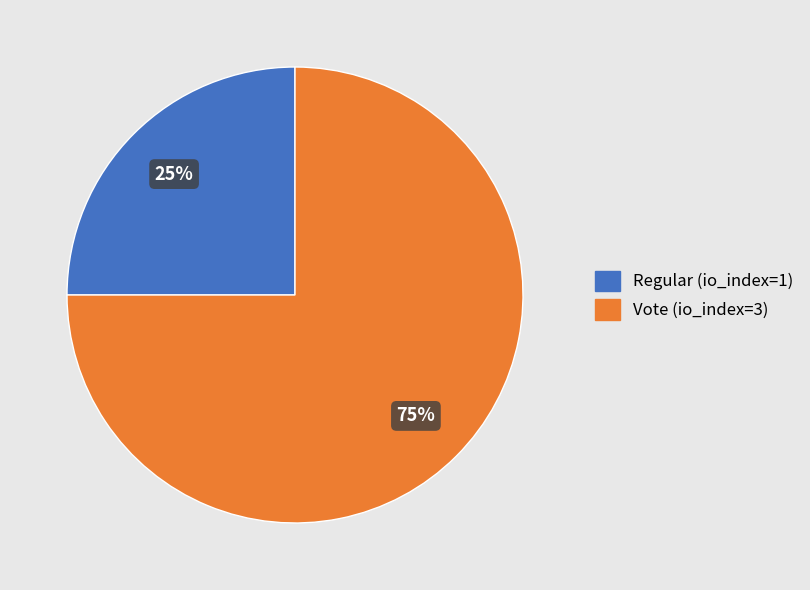

To the nearest percent, what is the average slice percentage?

50%